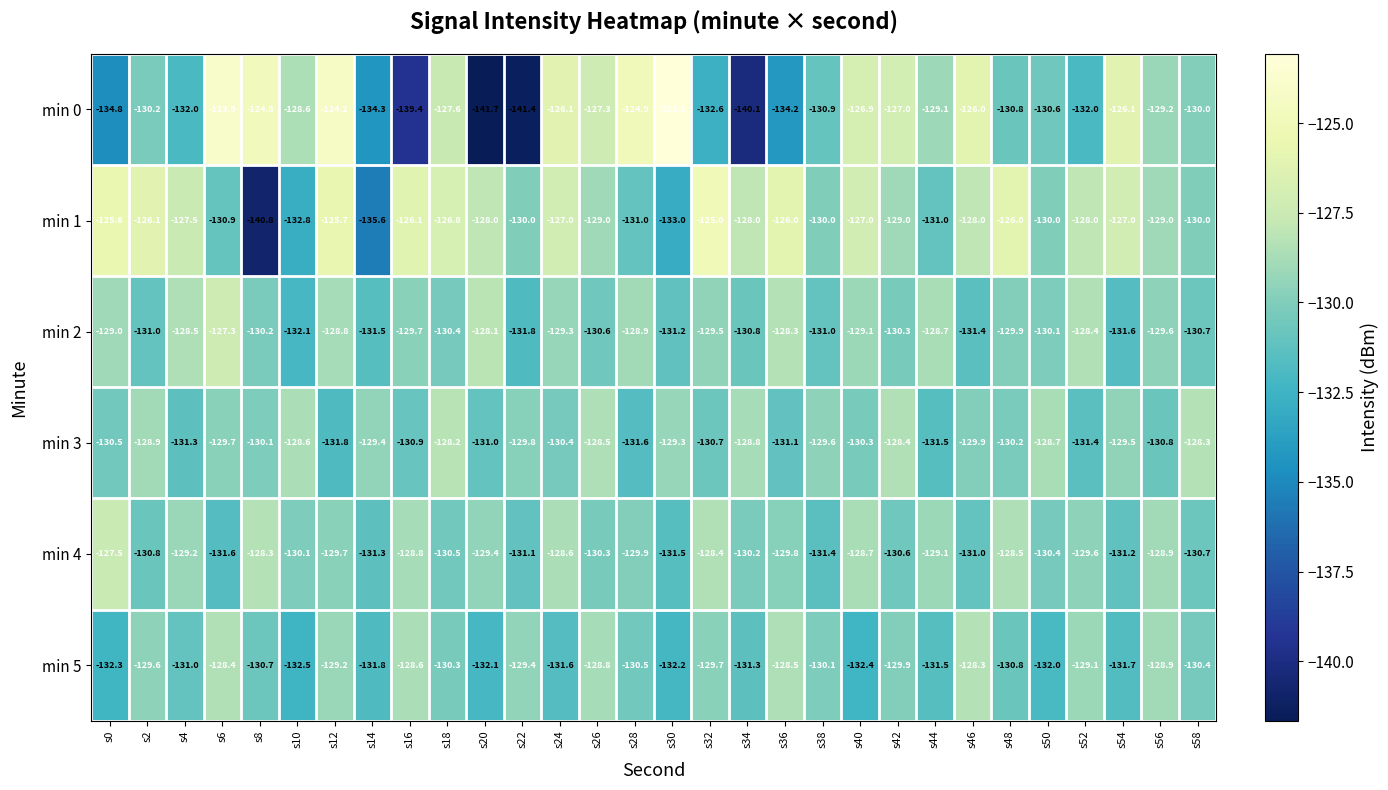

The min 3 series shows -27.3 at s24. True or false?

False